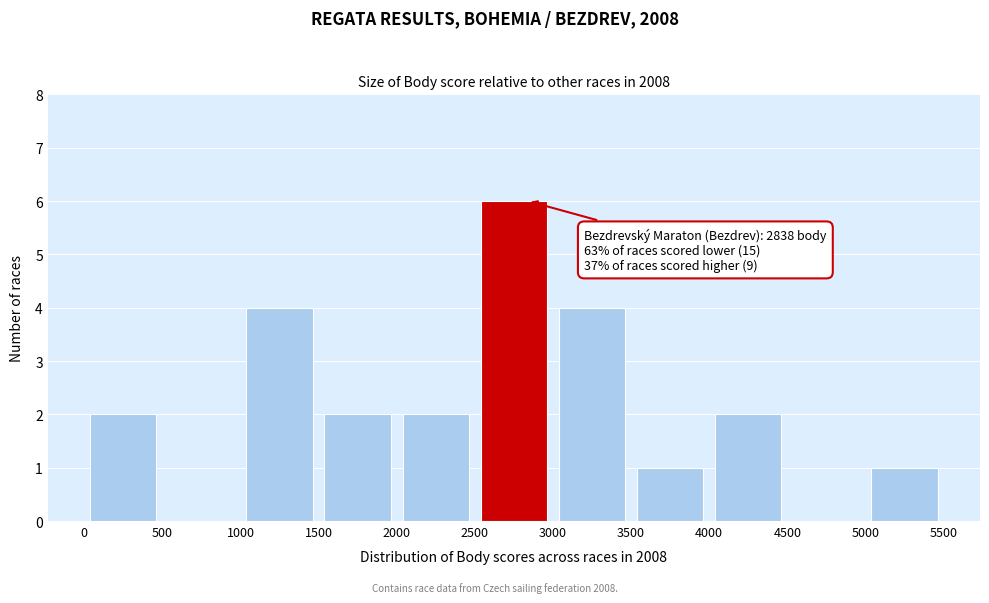

Over which range of the x-axis is the bar tallest?

2500 to 3000